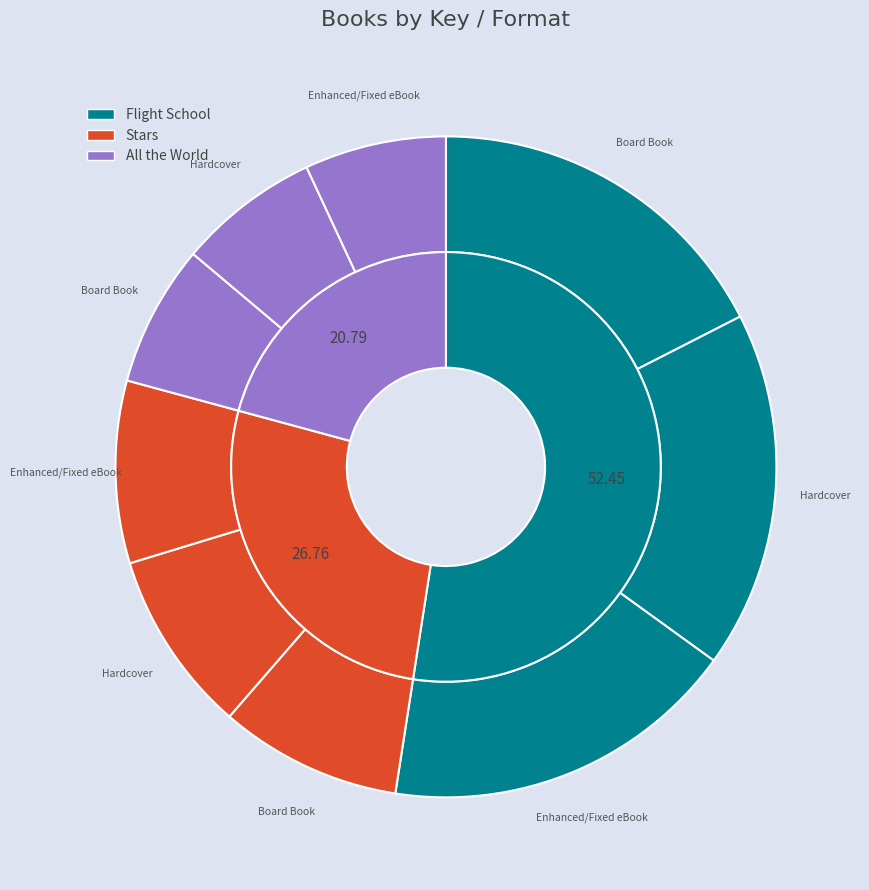

The Flight School (Board Book) slice represents 5% of the pie. True or false?

False